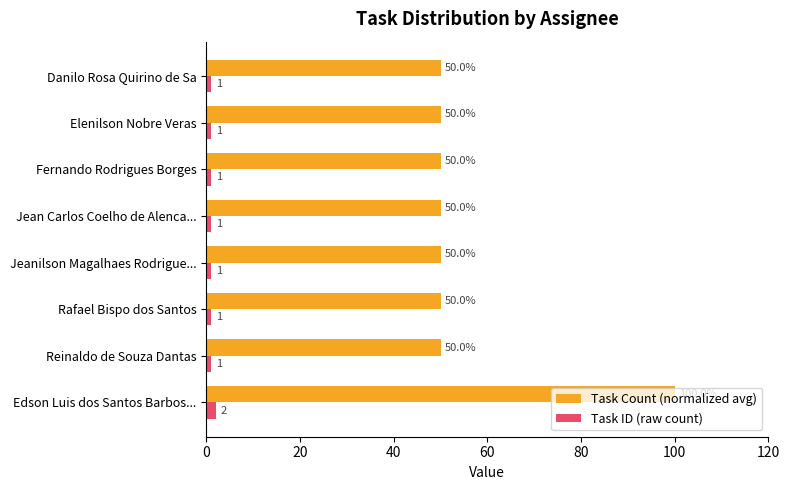

What are all the series names shown in the legend?

Task Count (normalized avg), Task ID (raw count)